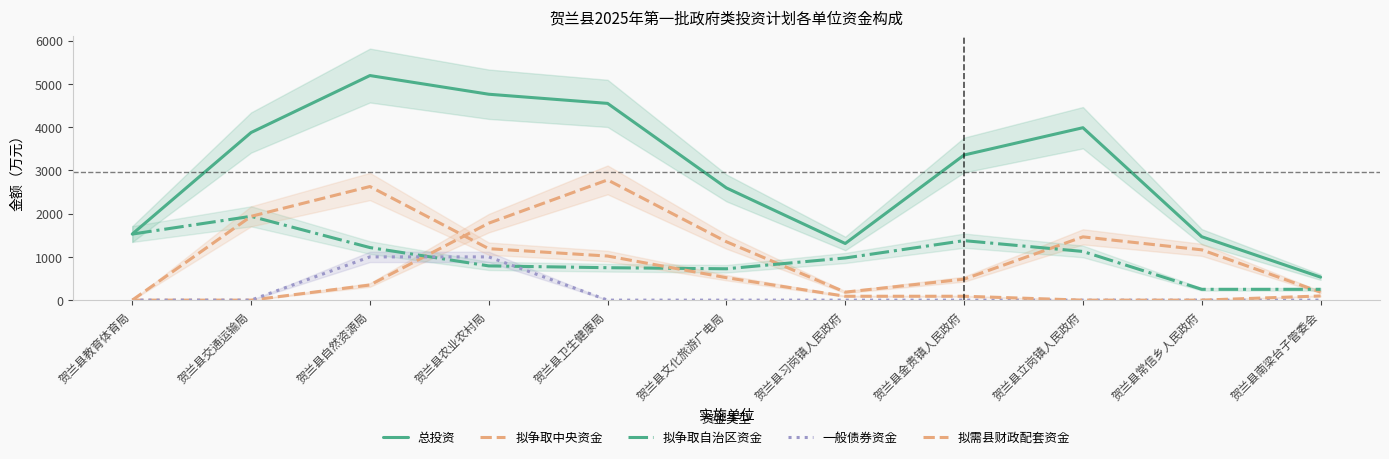

Reading left to right, list all the values displayed in this chart.

总投资: 1527.7	3875.1	5192.4	4760.6	4548.8	2594.3	1309.7	3355.1	3986.4	1466.0	531.7
拟争取中央资金: 0.0	0.0	350.0	1779.5	2779.5	1350.0	185.0	485.0	1463.0	1163.0	185.0
拟争取自治区资金: 1527.7	1937.8	1215.5	791.5	750.0	725.0	975.0	1375.7	1125.7	250.0	250.0
一般债券资金: 0.0	0.0	1000.0	1000.0	0.0	0.0	0.0	0.0	0.0	0.0	0.0
拟需县财政配套资金: 0.0	1937.3	2626.9	1189.6	1019.3	519.3	90.0	90.0	0.0	0.0	96.7